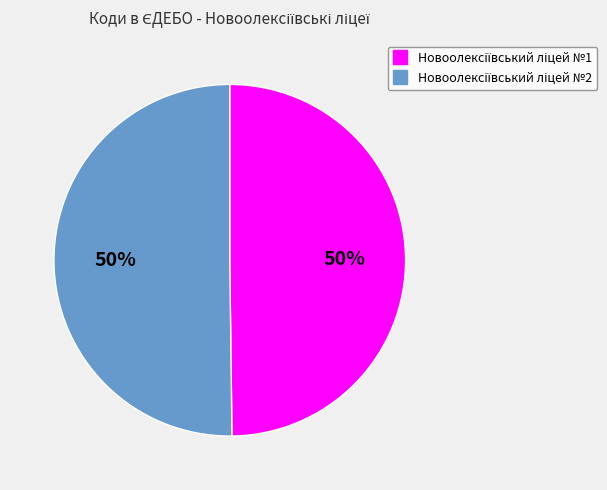

Which slice is the largest?

Новоолексіївський ліцей №2